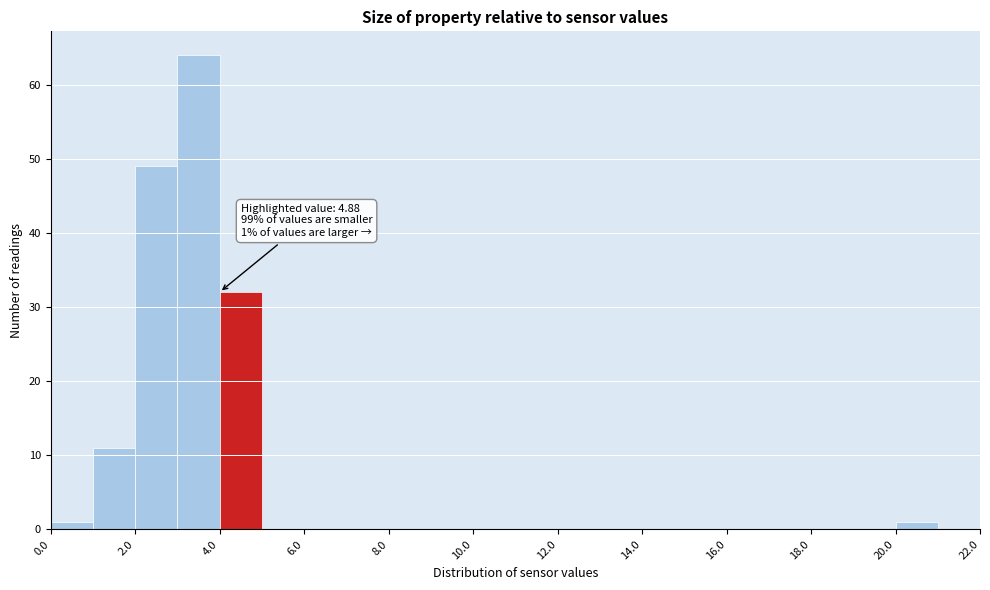

Which range on the x-axis has the tallest bar?

3 to 4